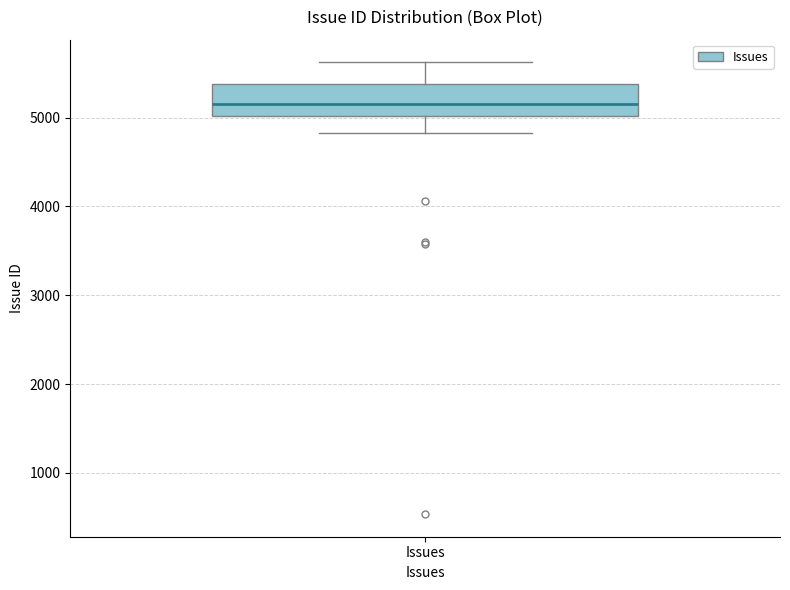

Read this box plot against the y-axis: the position of the median line, the range covered by the box, and the ends of both whiskers. The values are not printed on the chart, so give them approximately, as read against the axis.

median 5200, box 5000 to 5400, whiskers 4800 to 5600